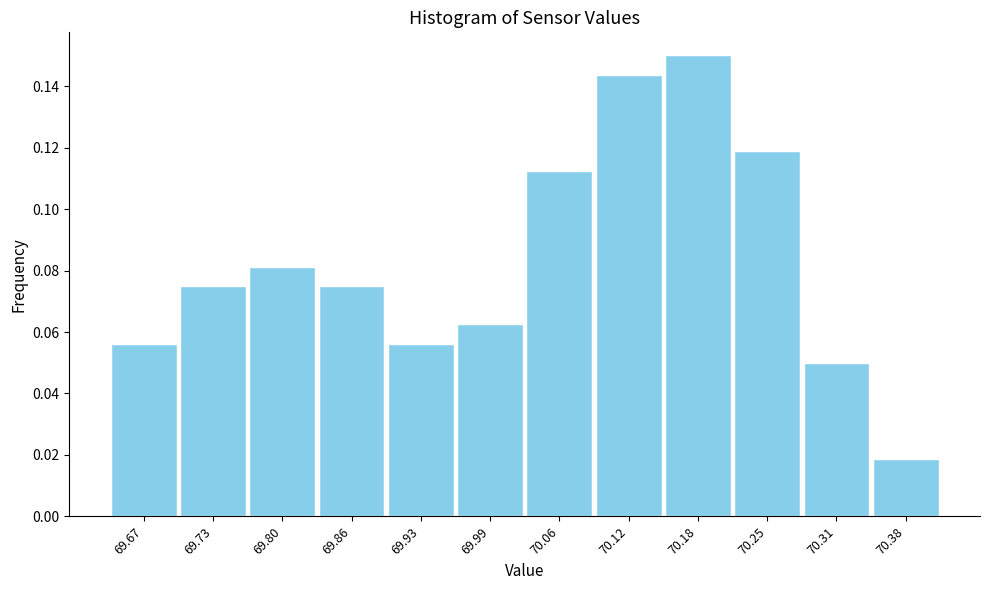

Where is the data nearest to the value 0?

70.38